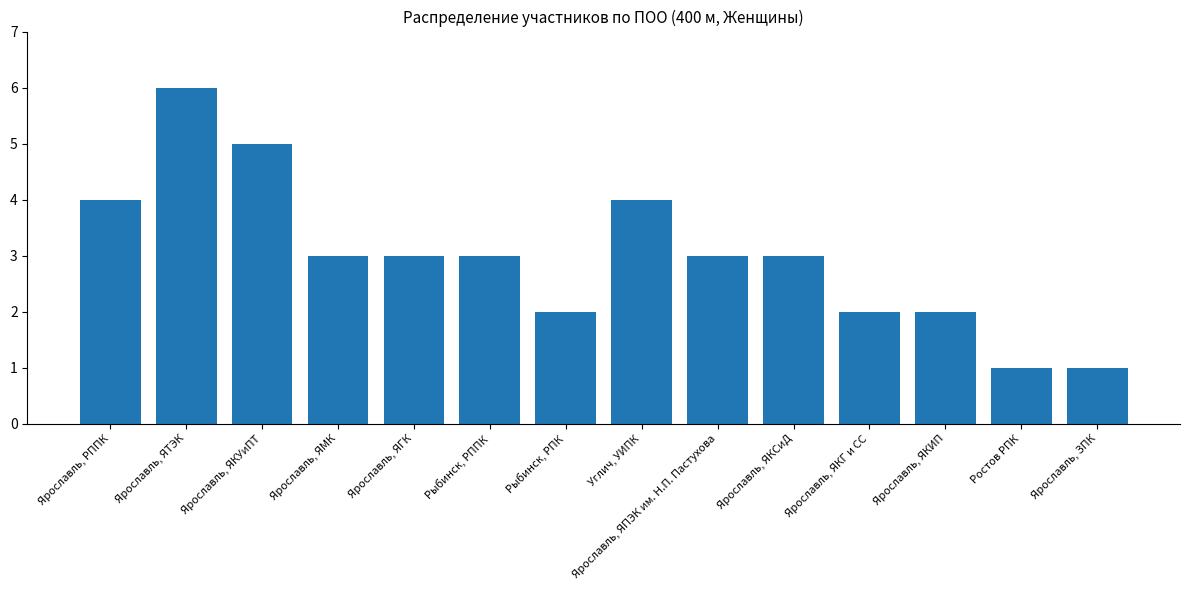

What is the difference between the second highest and minimum values?

4